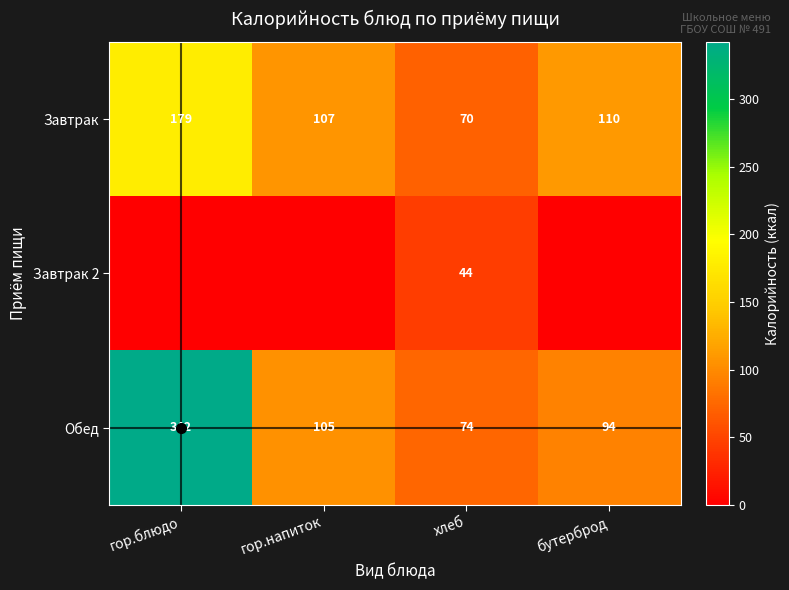

Is the value of Завтрак at бутерброд greater than the value of Обед at гор.напиток?

Yes